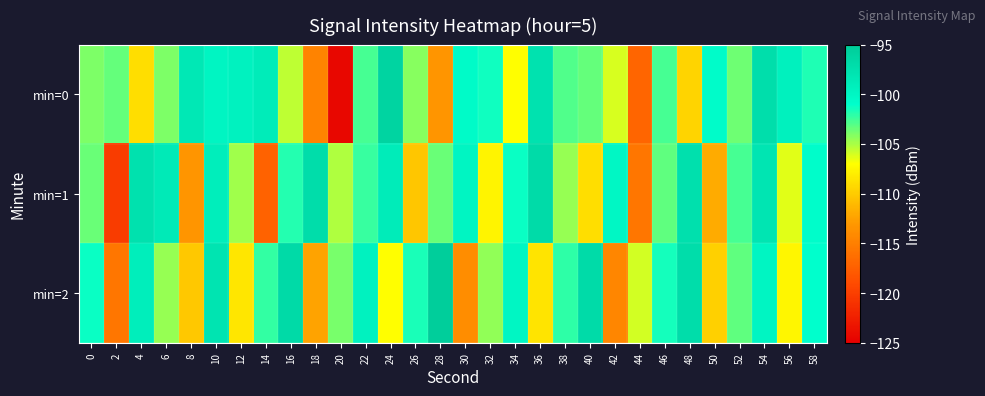

Count the number of categories in the chart.

30